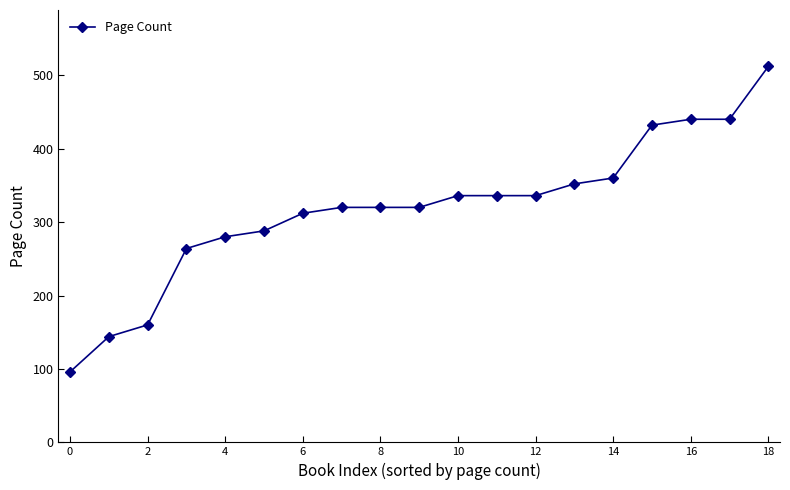

What is the value of the 6th point from the left?

288